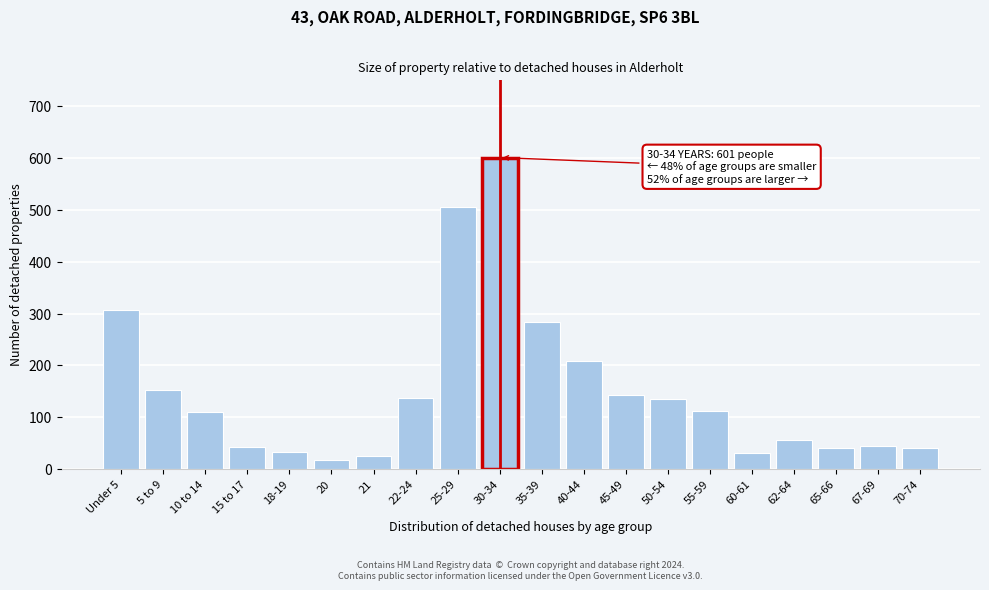

What is the value of the 4th bar from the left?

43